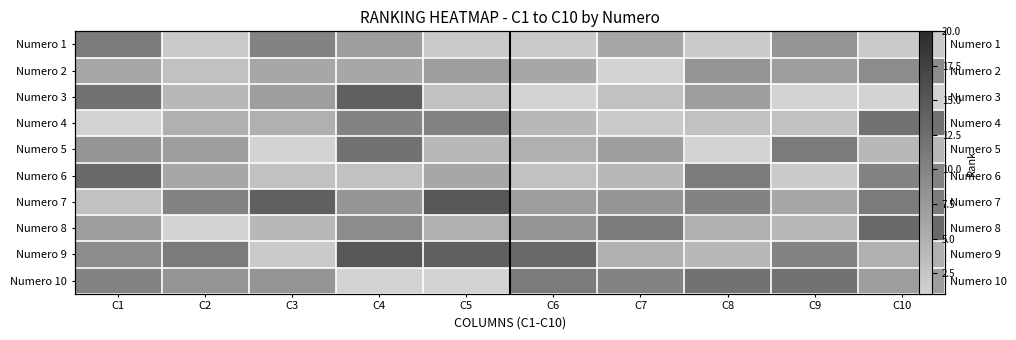

Rank the series at C4 from lowest to highest value.

Numero 10, Numero 6, Numero 2, Numero 1, Numero 7, Numero 8, Numero 4, Numero 5, Numero 3, Numero 9